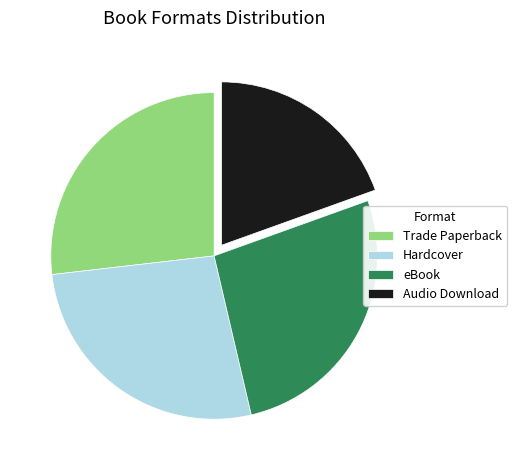

Does Audio Download represent more than half of the total?

No